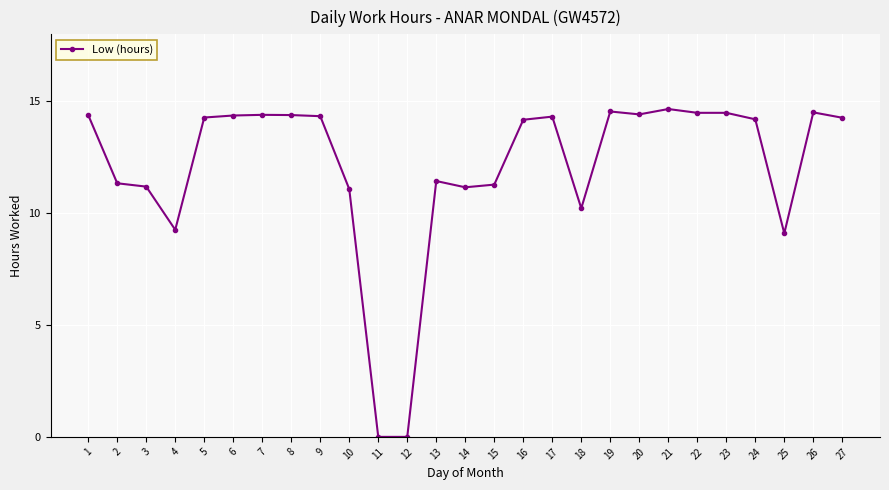

What is the difference between the maximum and second lowest values?

14.7